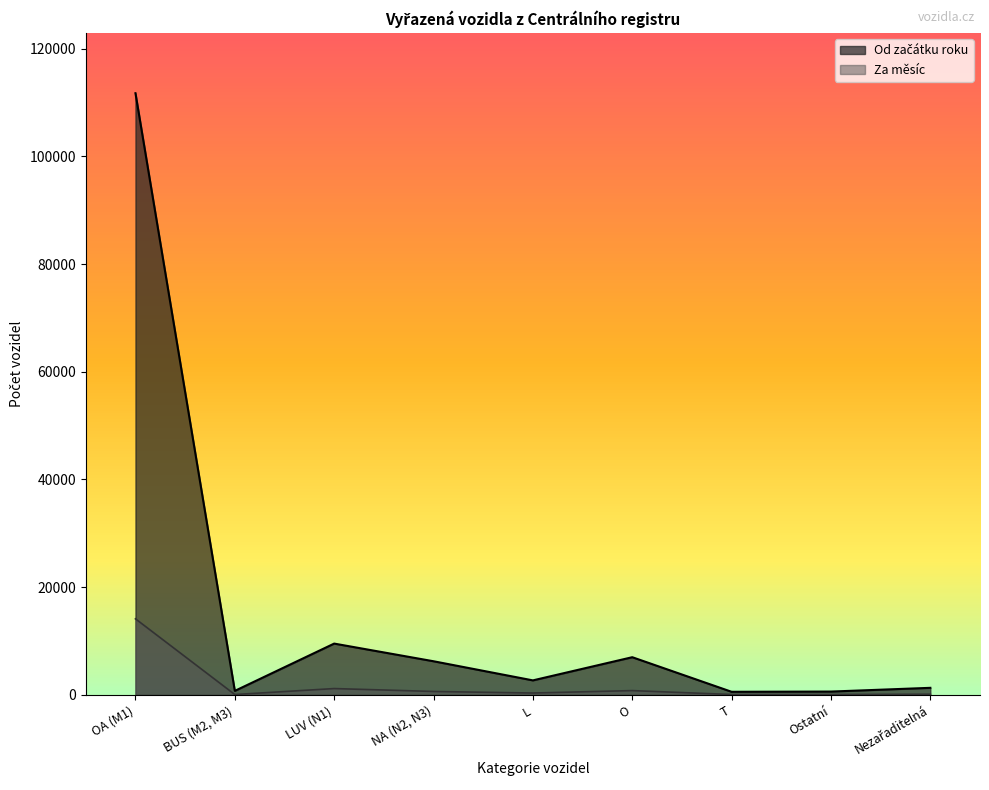

What value does the data have at NA (N2, N3), to the nearest 10?

6240